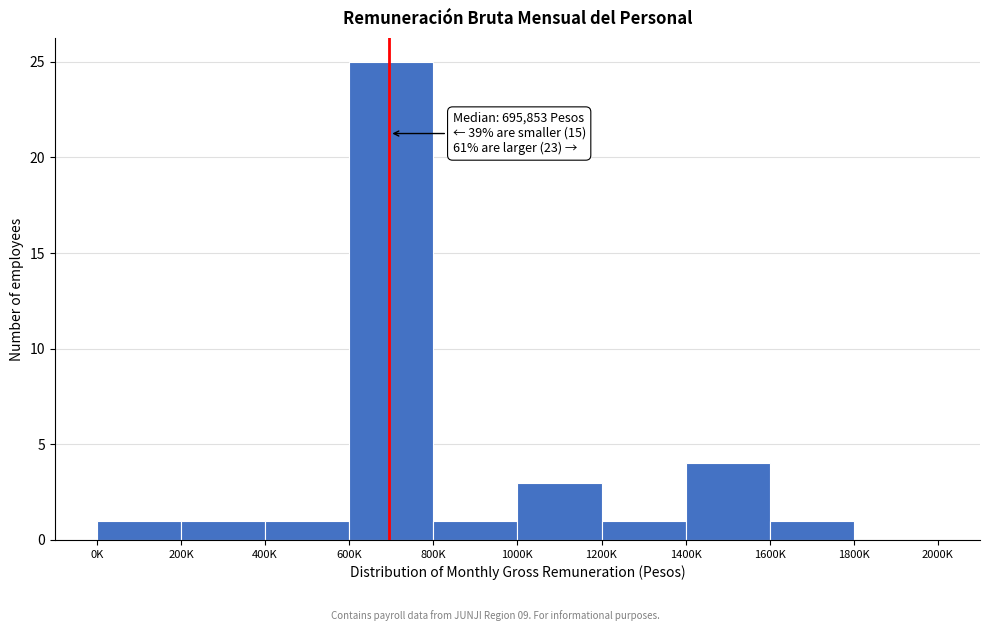

Reading left to right, list all the values displayed in this chart.

0K=1	200K=1	400K=1	600K=25	800K=1	1000K=3	1200K=1	1400K=4	1600K=1	1800K=0